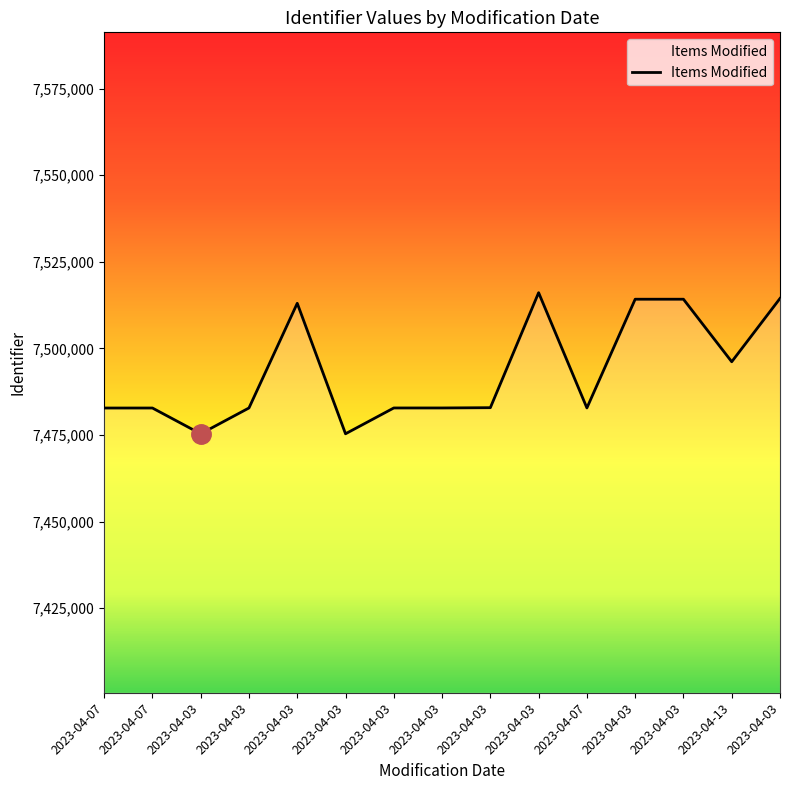

How many values are below 7482826?

7